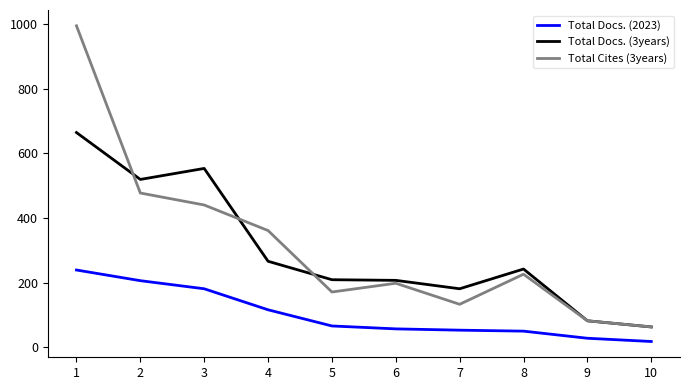

Rank the series at 1 from lowest to highest value.

Total Docs. (2023), Total Docs. (3years), Total Cites (3years)